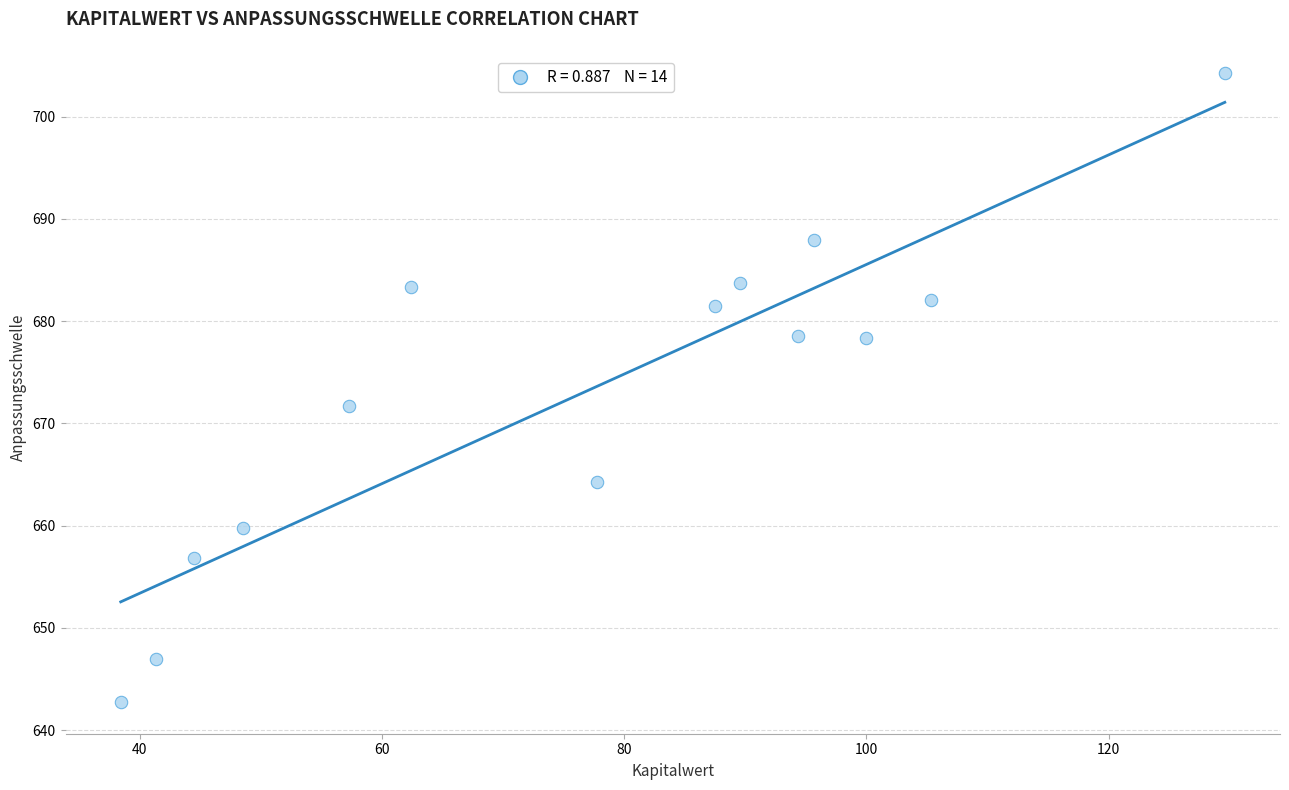

What is the range of Y values (max minus min)?

61.5